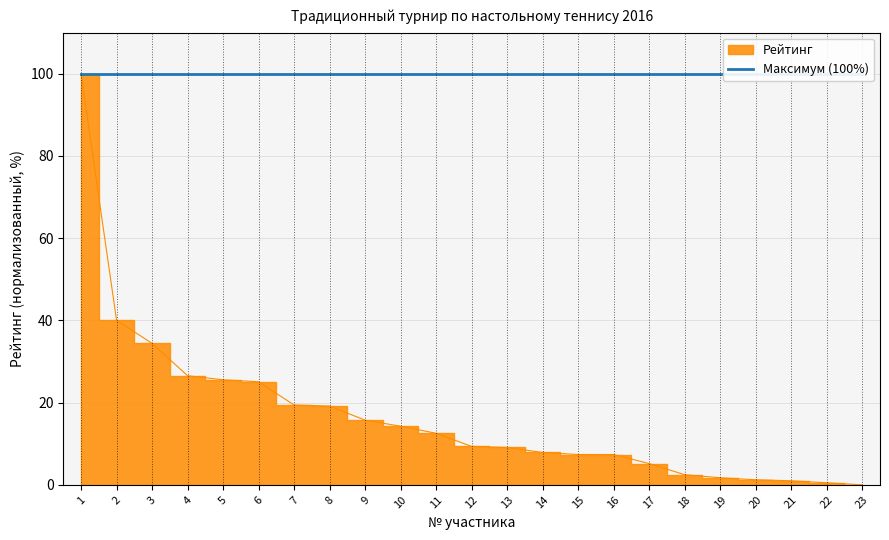

Reading left to right, transcribe all the data shown in this chart.

100.0	40.0	34.4	26.5	25.6	25.1	19.4	19.2	15.7	14.3	12.5	9.3	9.1	7.9	7.4	7.4	5.2	2.5	1.7	1.2	1.0	0.5	0.0